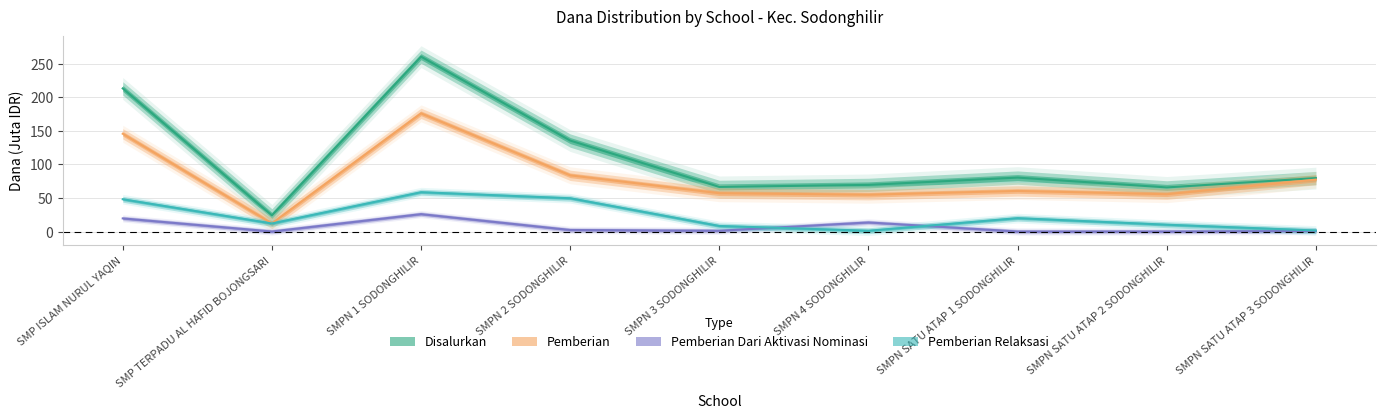

Where does the Pemberian Relaksasi series first go above 12?

SMP ISLAM NURUL YAQIN